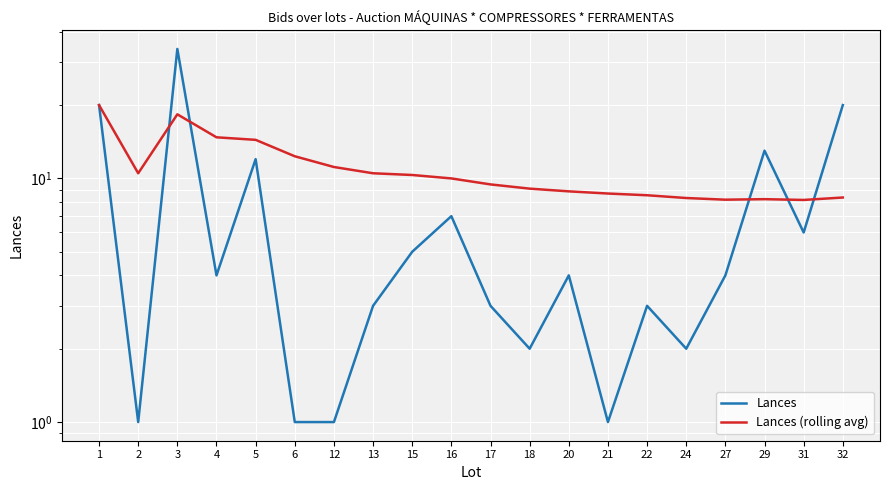

The value of Lances at 1 is 20.0. True or false?

True